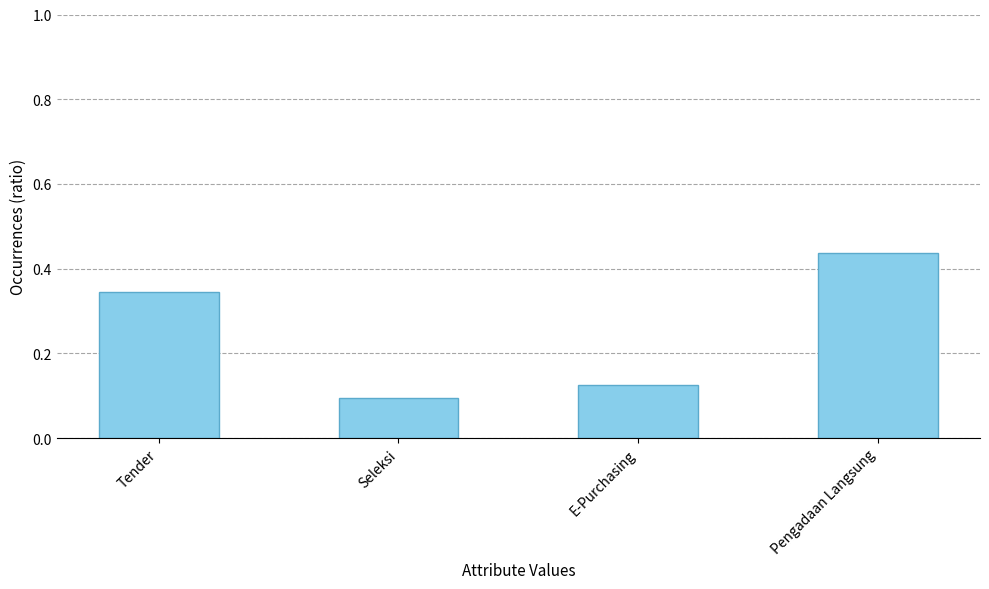

What is the label of the 3rd bar from the left?

E-Purchasing